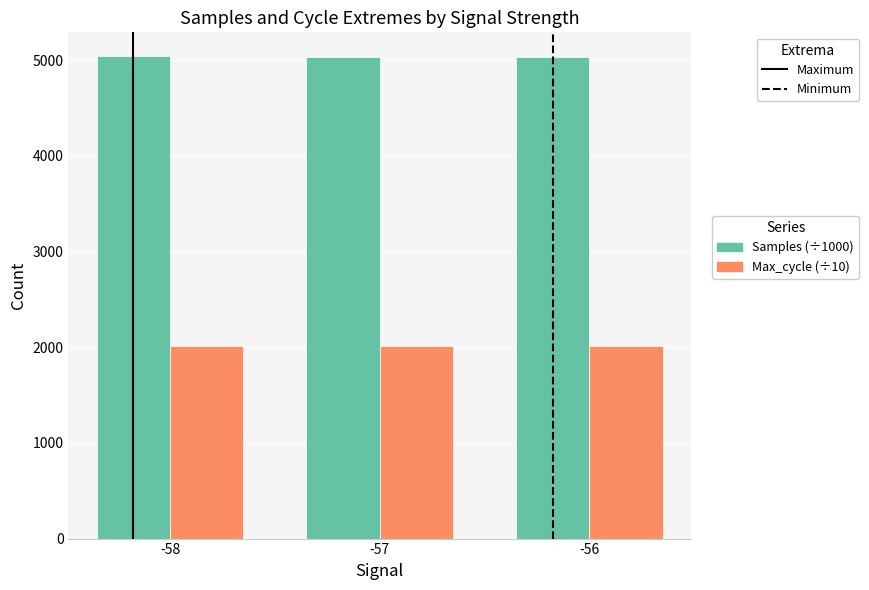

What is the lowest value of the Samples (÷1000) series?

5034.6